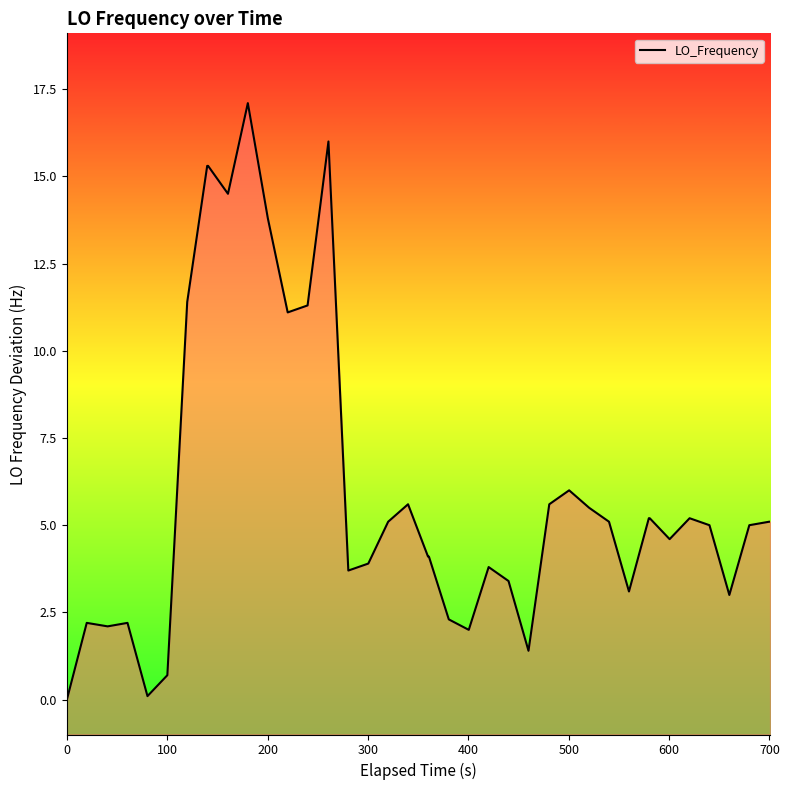

What is the greatest value displayed?

17.1